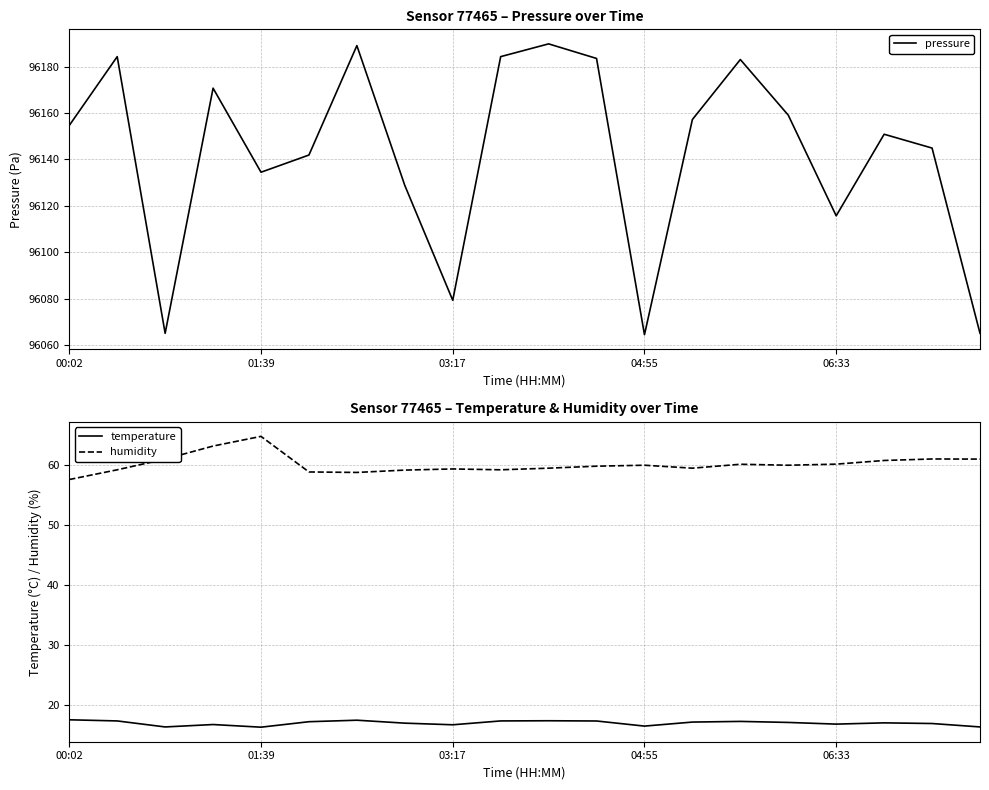

True or false: humidity and temperature intersect in this chart.

False